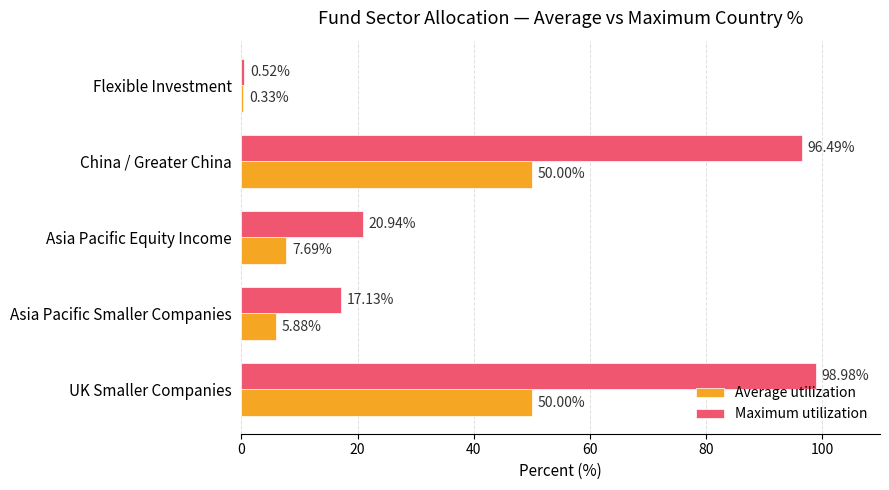

At how many categories does at least one series exceed 45?

2